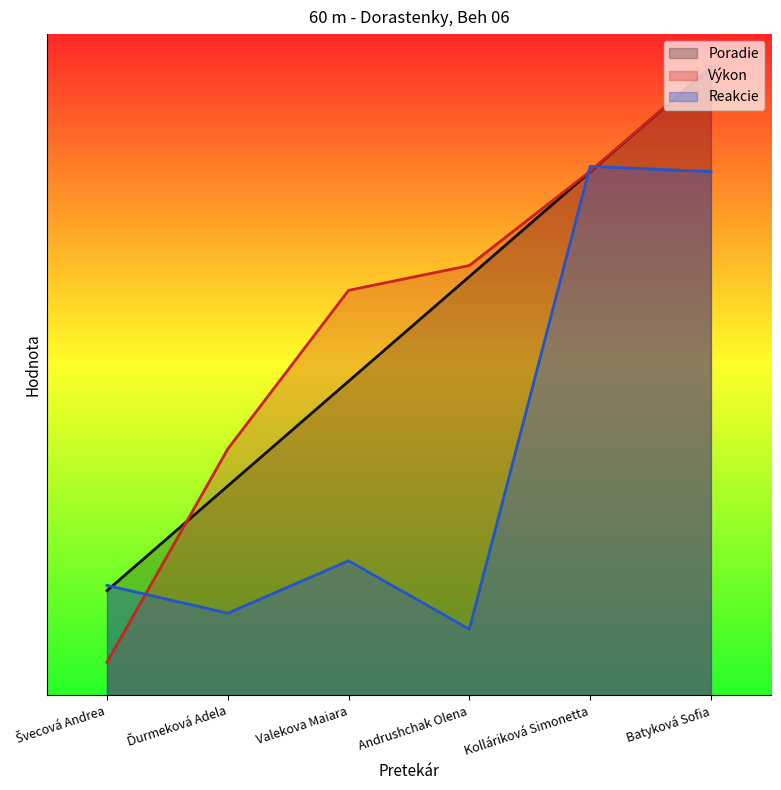

True or false: Výkon has more than 1 interior local peaks.

False